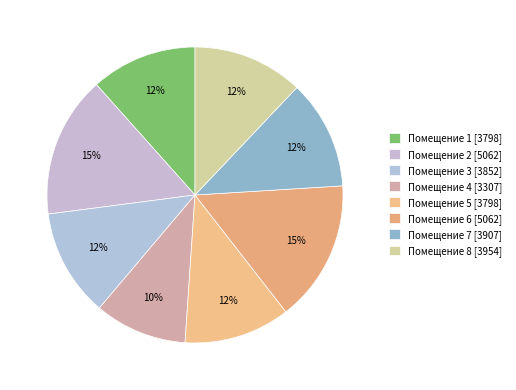

Is there a majority slice in this chart?

No